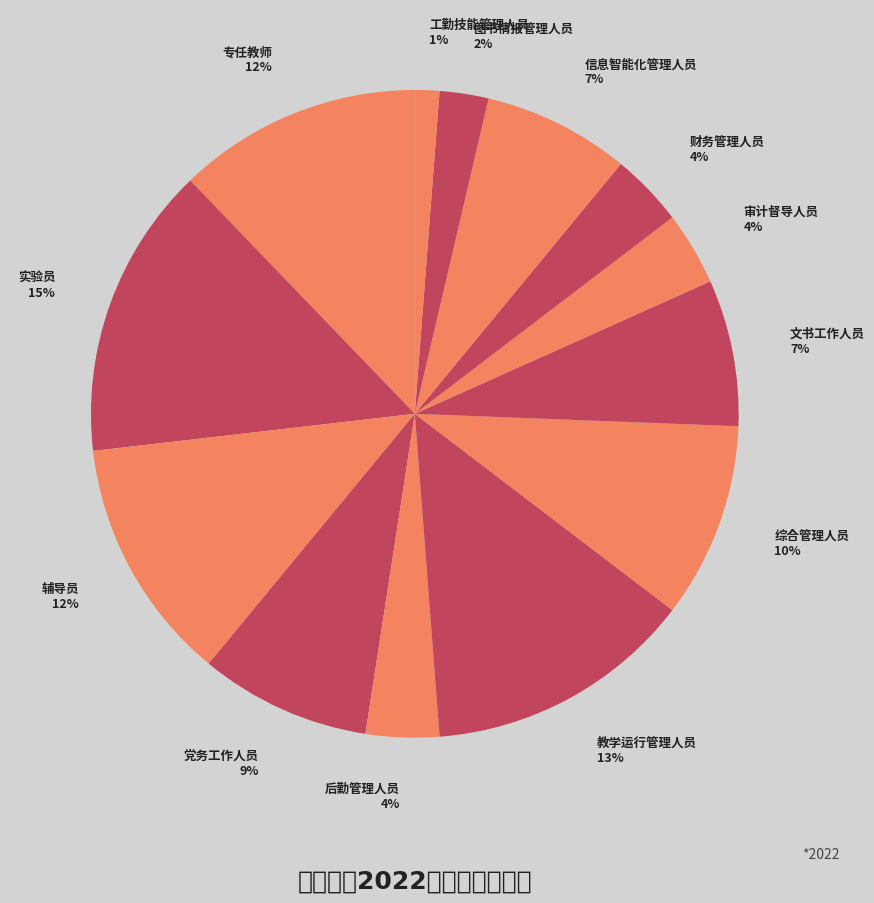

Between 工勤技能管理人员 and 审计督导人员, which is larger?

审计督导人员